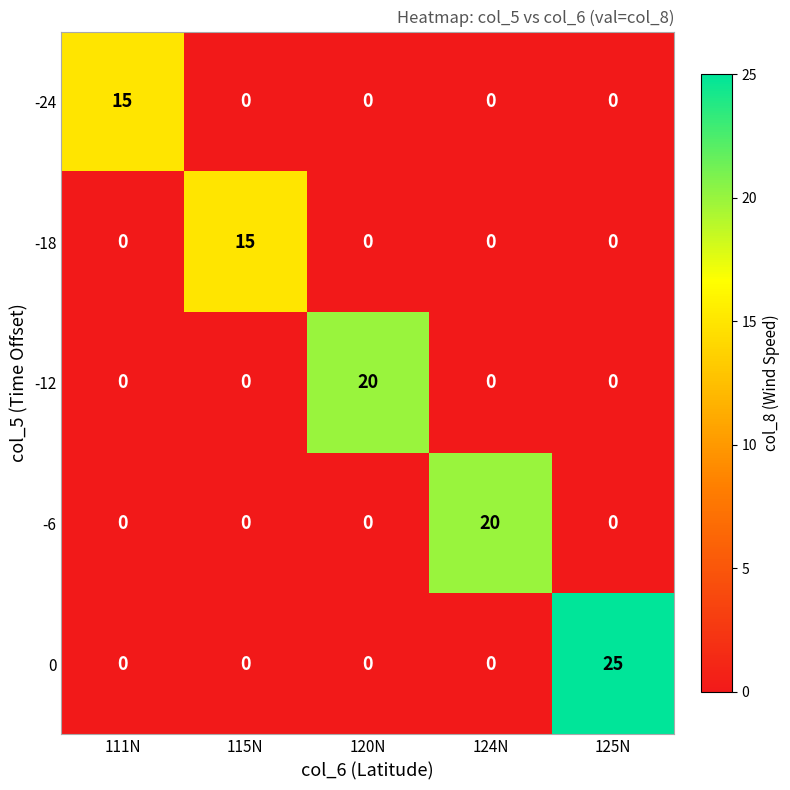

What is the spread (max minus min) of values at 115N?

15